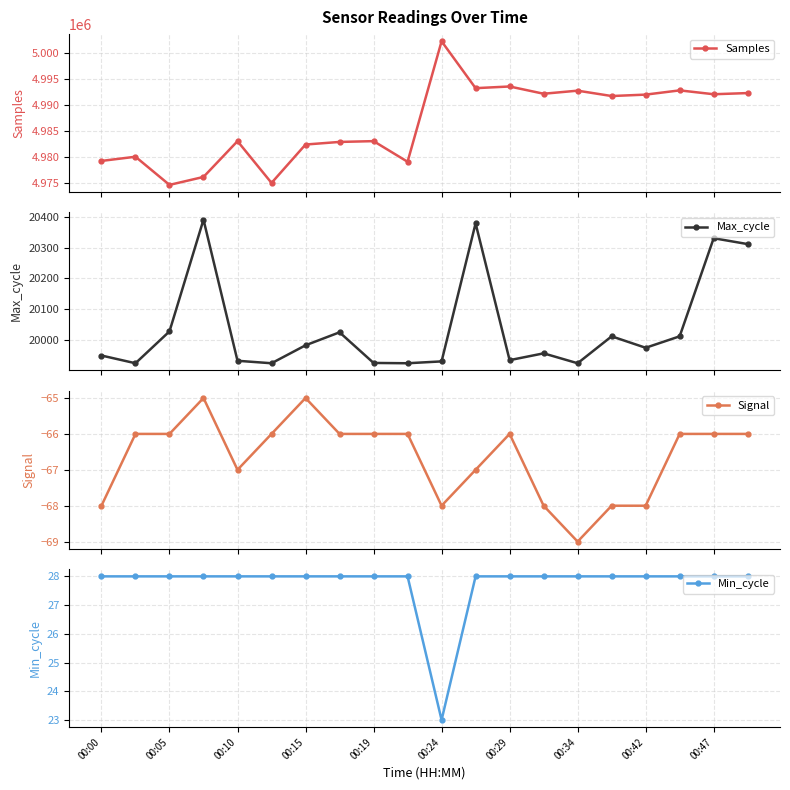

What is the lowest value of the Signal series?

-69